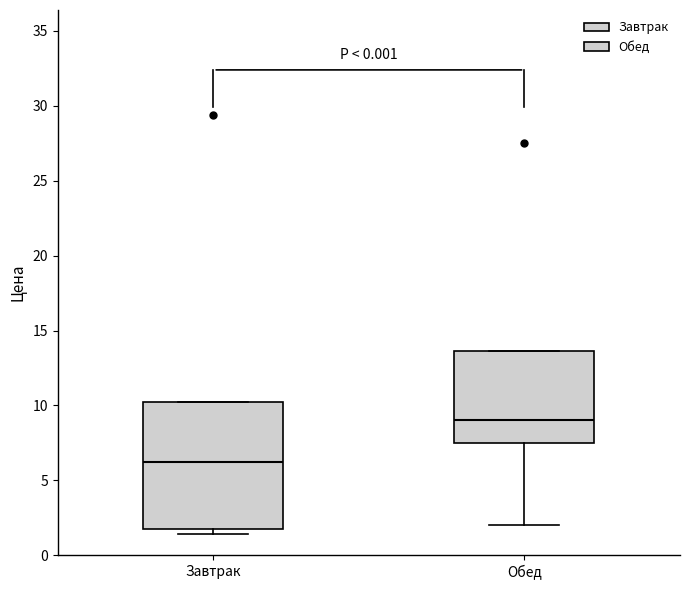

Reading left to right, transcribe this box plot: for each box, give where its median line is, the range the box spans, and where its two whiskers end, as read against the y-axis. The values are not printed on the chart, so give them approximately, as read against the axis.

Завтрак: median 6.0, box 1.5 to 10.0, whiskers 1.5 (just below the box's lower edge) to 10.0
Обед: median 9.0, box 7.5 to 13.5, whiskers 2.0 to 13.5